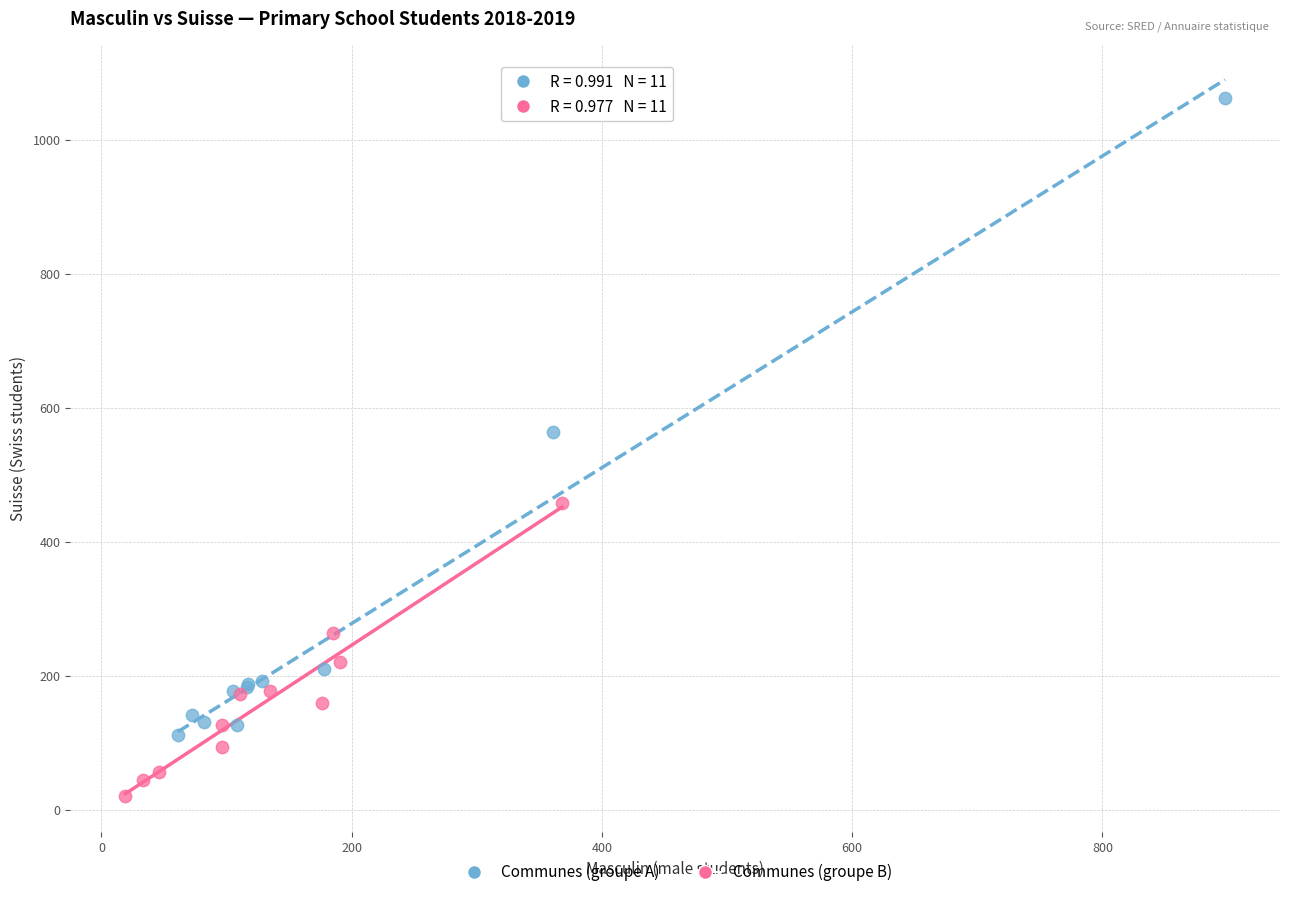

Which series has the widest spread of Y values?

Communes (groupe A)